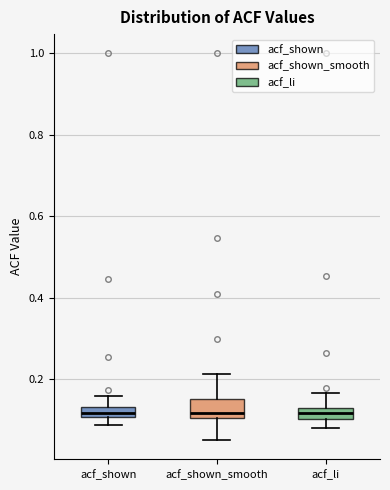

Where is the lower edge of the box for acf_li on the y-axis? The values are not printed on the chart, so give them approximately, as read against the axis.

0.10